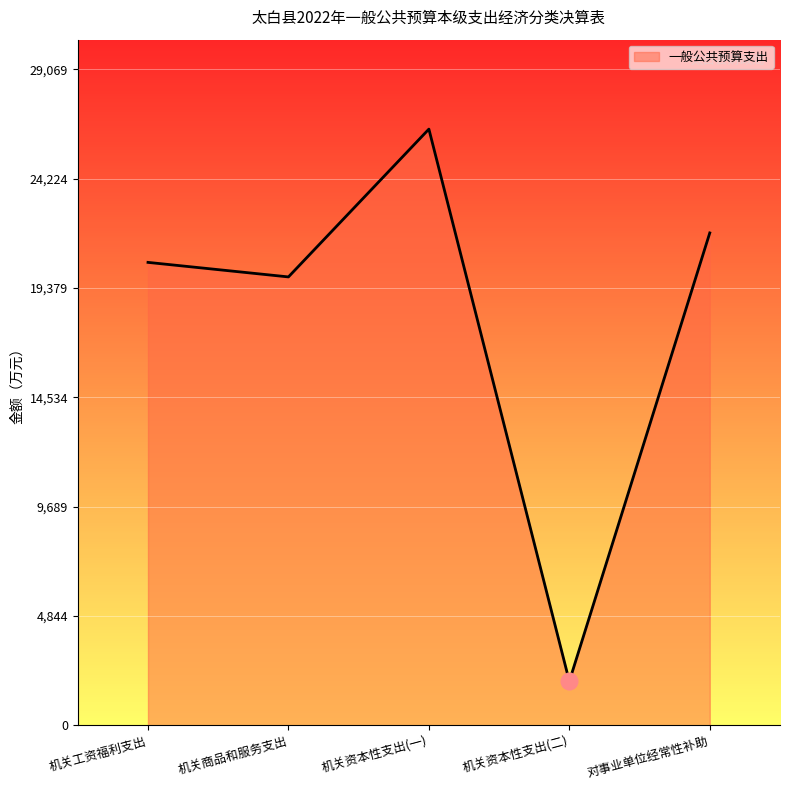

Reading right to left, what are all the values shown in this chart?

21826	1953	26427	19876	20520